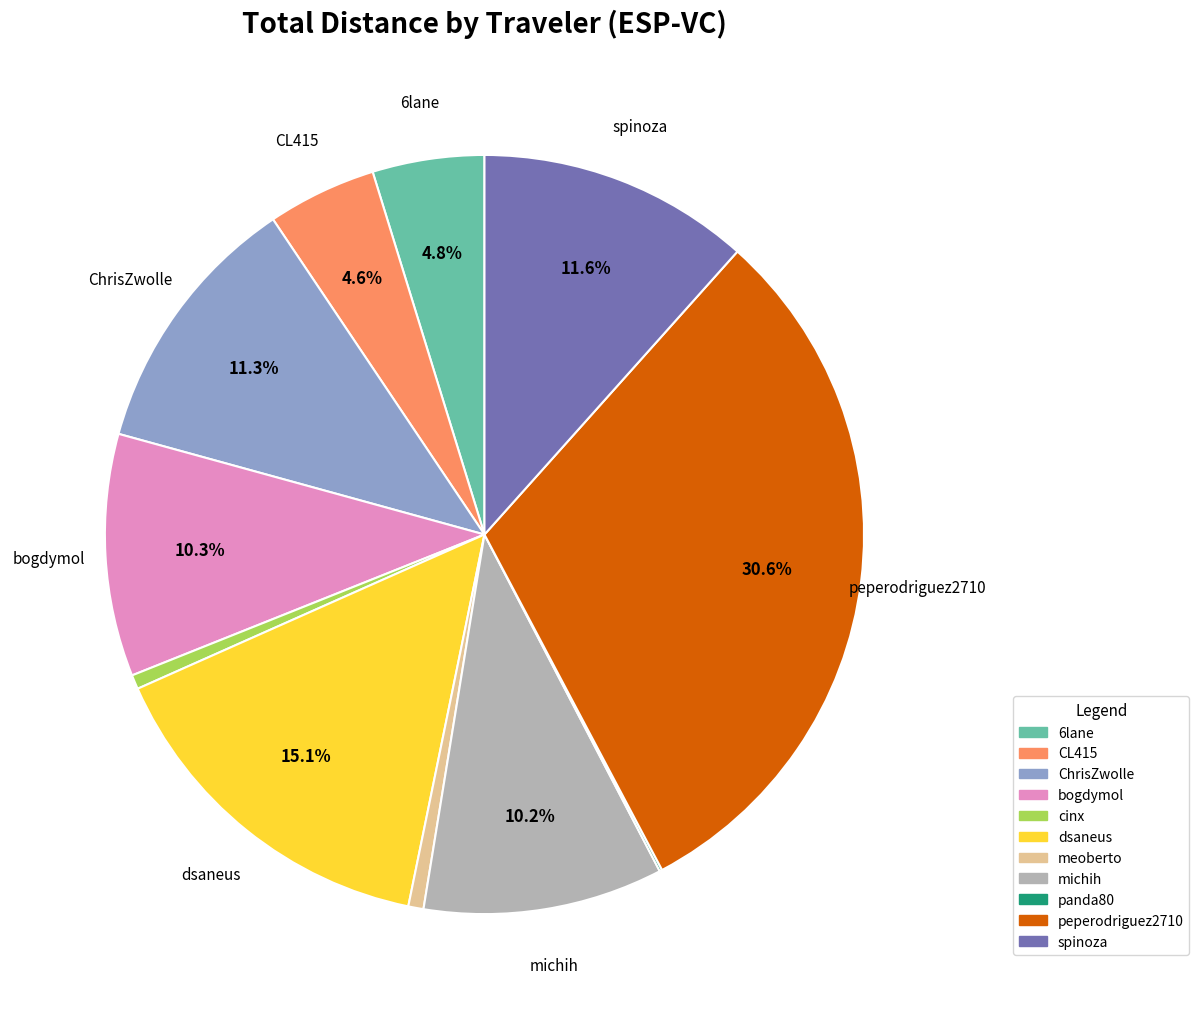

What is the largest slice in the pie chart?

peperodriguez2710